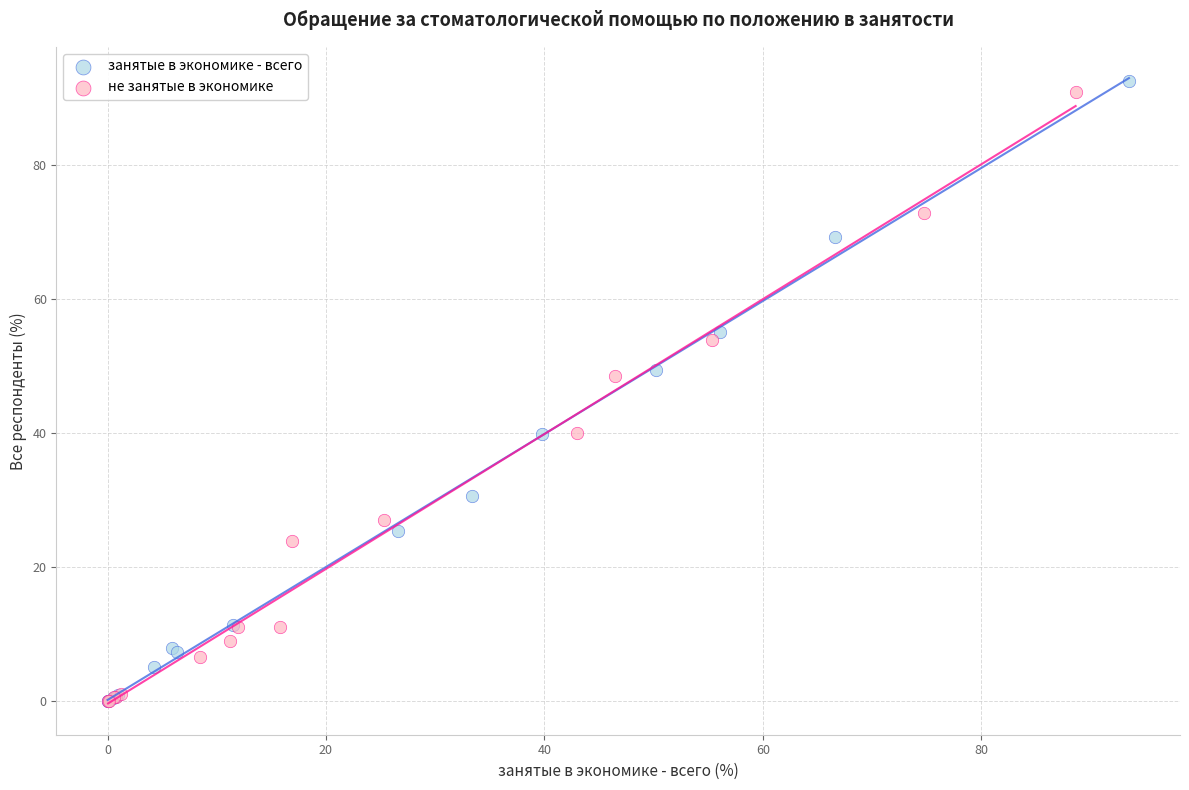

Which series has the largest Y range (max minus min)?

занятые в экономике - всего